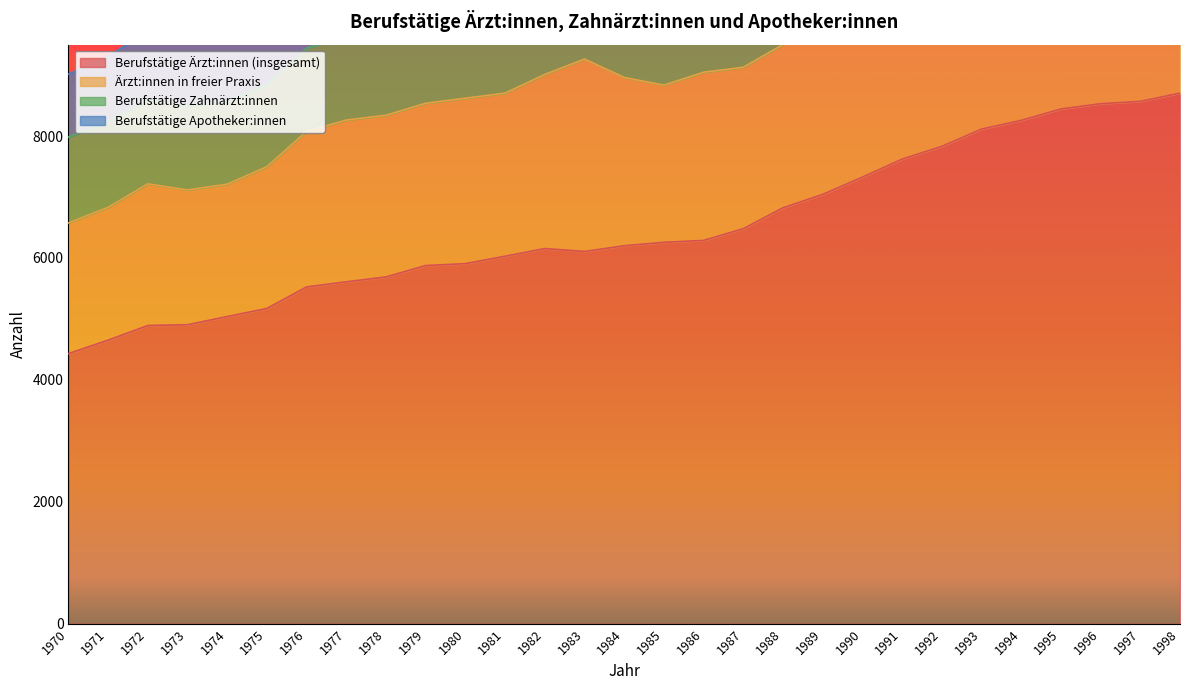

Reading left to right, extract all data points from this chart.

Berufstätige Ärzt:innen (insgesamt): 1970=4431	1971=4652	1972=4892	1973=4905	1974=5039	1975=5172	1976=5525	1977=5609	1978=5689	1979=5876	1980=5907	1981=6029	1982=6155	1983=6107	1984=6201	1985=6257	1986=6288	1987=6480	1988=6824	1989=7043	1990=7327	1991=7622	1992=7831	1993=8115	1994=8258	1995=8445	1996=8531	1997=8569	1998=8705
Ärzt:innen in freier Praxis: 1970=2144	1971=2179	1972=2324	1973=2211	1974=2172	1975=2326	1976=2553	1977=2654	1978=2653	1979=2663	1980=2715	1981=2676	1982=2857	1983=3157	1984=2761	1985=2579	1986=2760	1987=2649	1988=2679	1989=2661	1990=2701	1991=2770	1992=2790	1993=3034	1994=3038	1995=3069	1996=3089	1997=3131	1998=3173
Berufstätige Zahnärzt:innen: 1970=1409	1971=1407	1972=1380	1973=1382	1974=1361	1975=1349	1976=1365	1977=1372	1978=1371	1979=1356	1980=1365	1981=1350	1982=1331	1983=1349	1984=1357	1985=1410	1986=1403	1987=1430	1988=1435	1989=1459	1990=1489	1991=1540	1992=1549	1993=1610	1994=1621	1995=1660	1996=1674	1997=1693	1998=1685
Berufstätige Apotheker:innen: 1970=1031	1971=1069	1972=1127	1973=1150	1974=1189	1975=1166	1976=946	1977=975	1978=1010	1979=1005	1980=1000	1981=1034	1982=1087	1983=1138	1984=1172	1985=1183	1986=1192	1987=1210	1988=1231	1989=1278	1990=1290	1991=1363	1992=1400	1993=1312	1994=1375	1995=1408	1996=1415	1997=1421	1998=1440